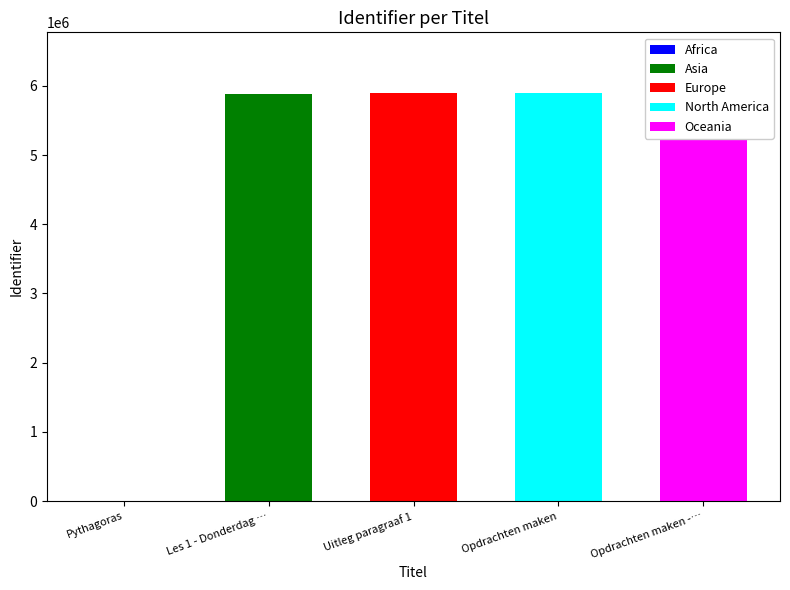

List the series in order of their peak value, lowest first.

Africa, Asia, Europe, North America, Oceania